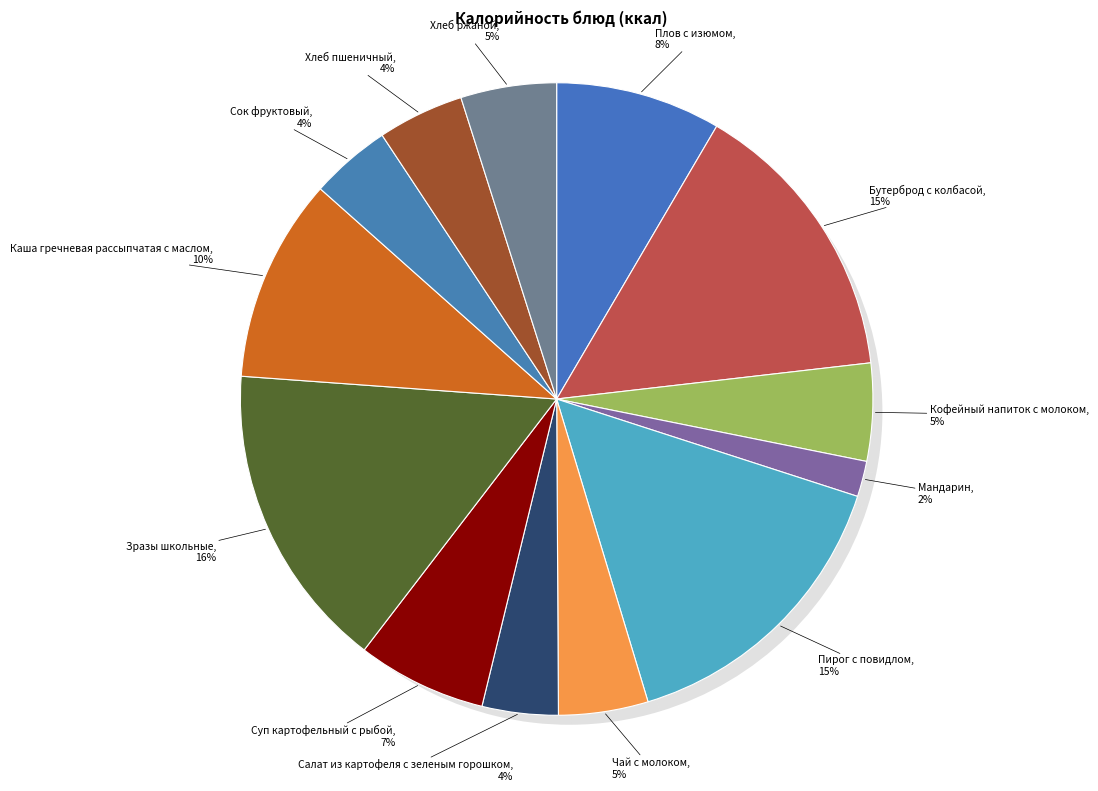

Which has a higher value, Чай с молоком or Хлеб пшеничный?

Чай с молоком